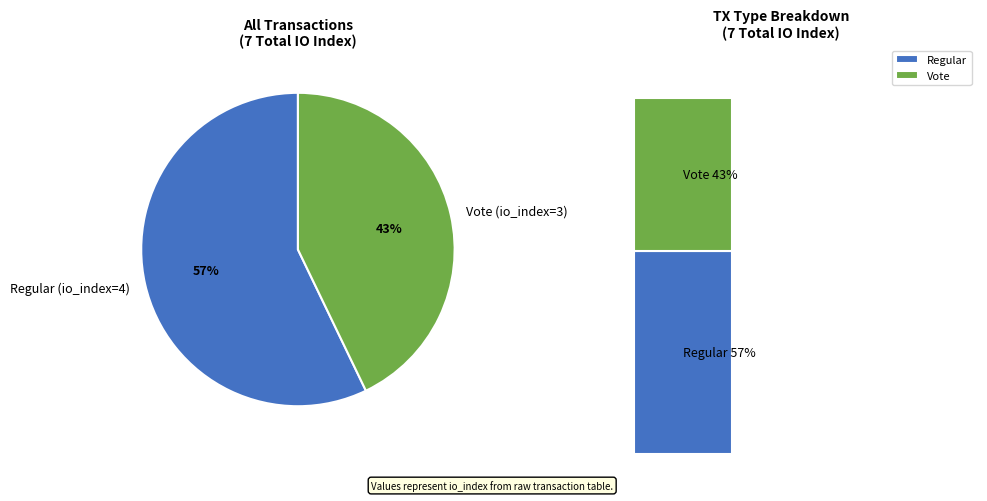

Does any single category account for the majority?

Yes